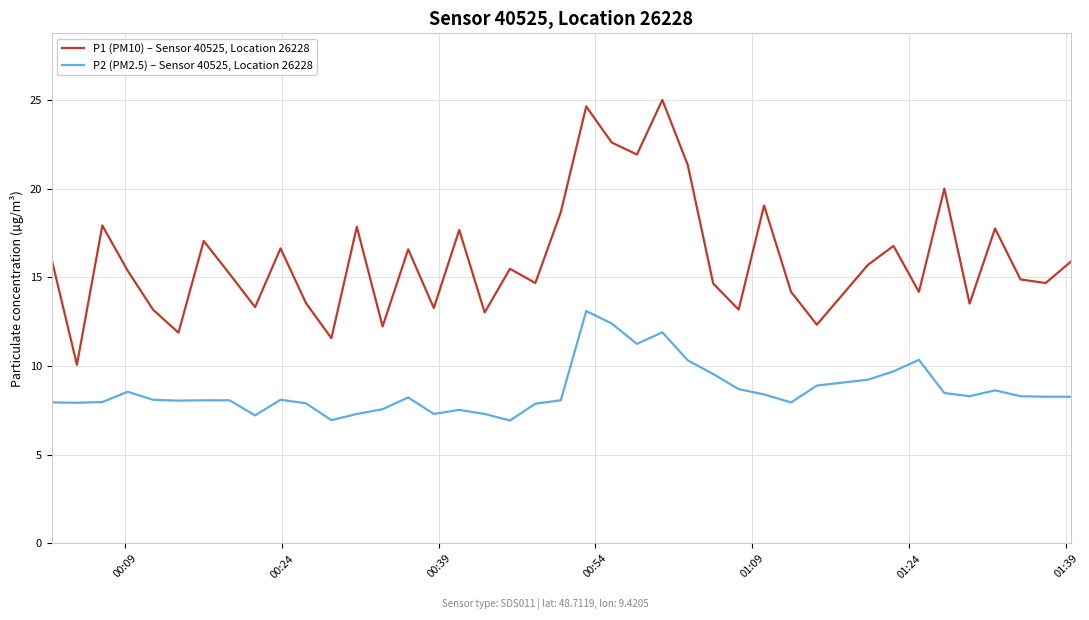

True or false: P2 (PM2.5) – Sensor 40525, Location 26228 and P1 (PM10) – Sensor 40525, Location 26228 cross at least once.

False